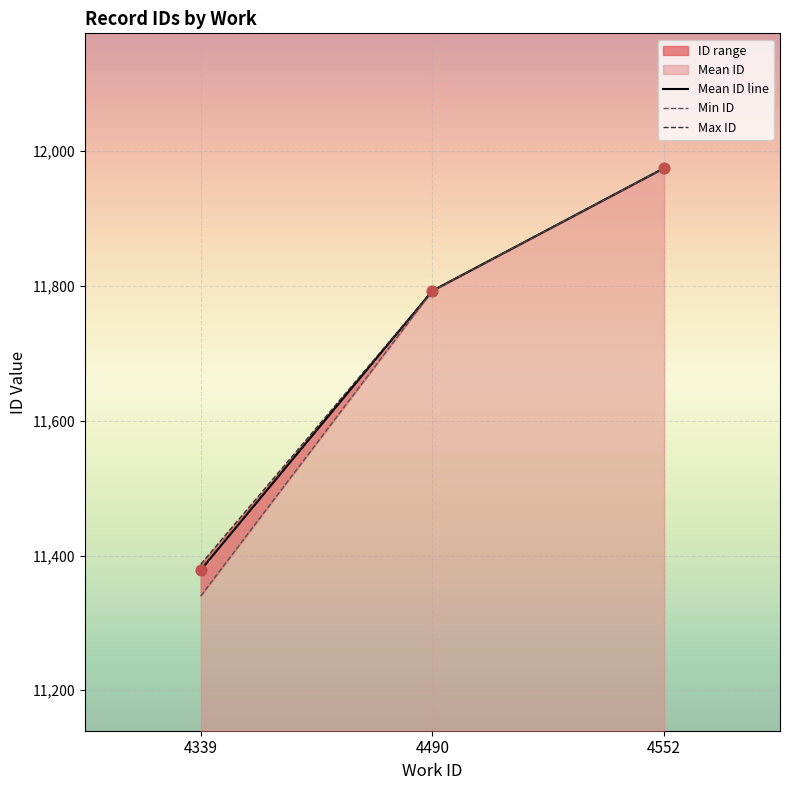

What is the total value across all series at 4552?

35925.0